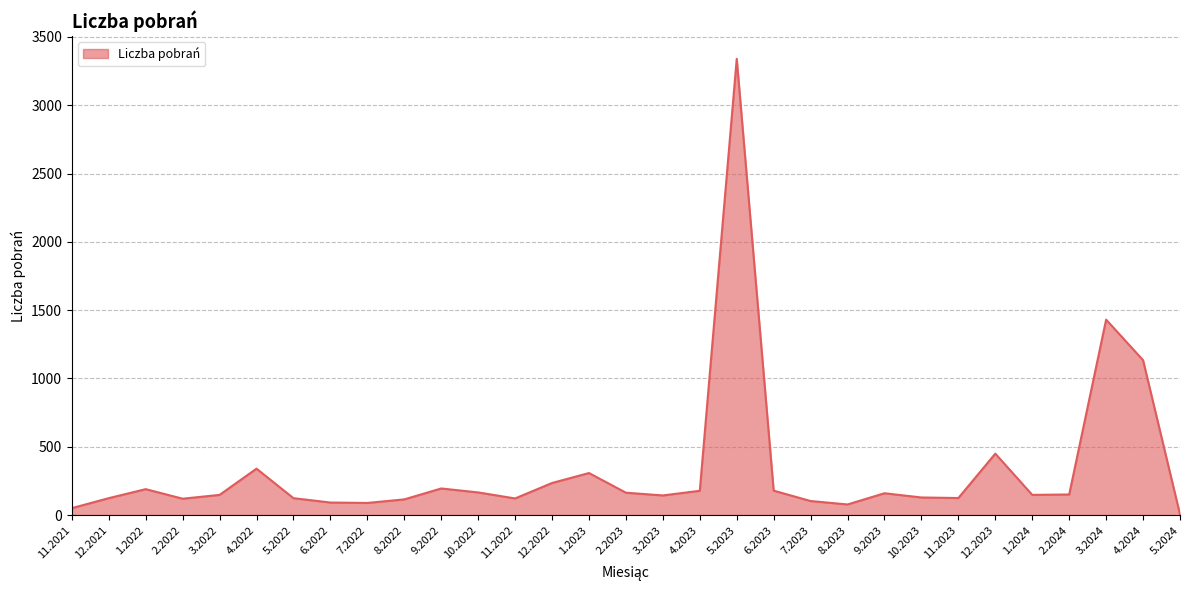

Is it true that the value at 2.2023 is 286?

False